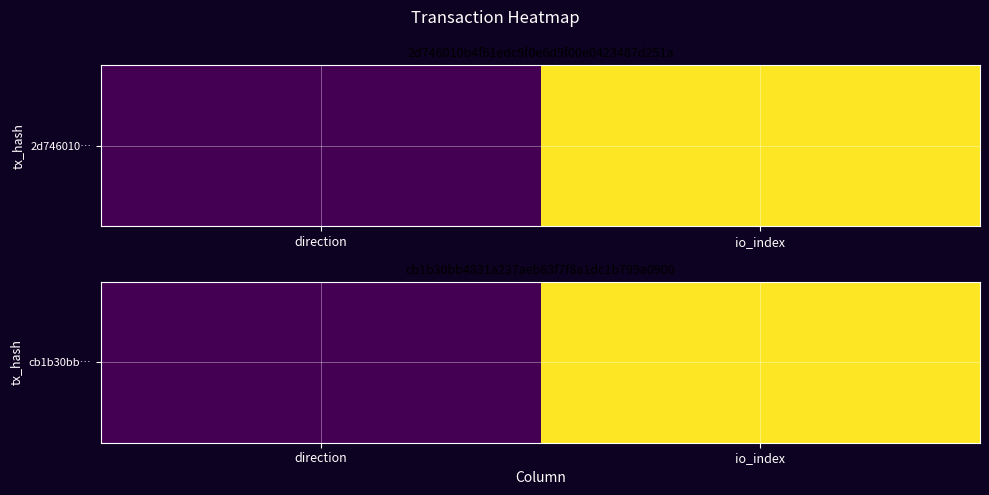

At which category does the chart reach its minimum across all series?

direction